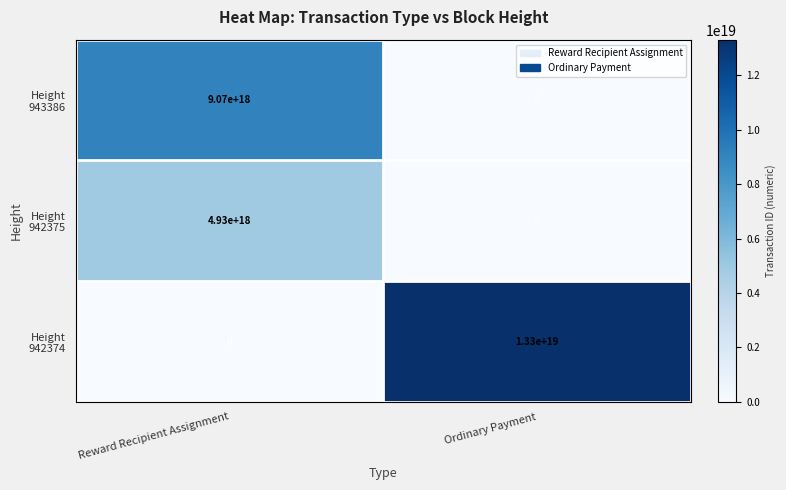

Which label corresponds to the largest value in the chart?

Ordinary Payment